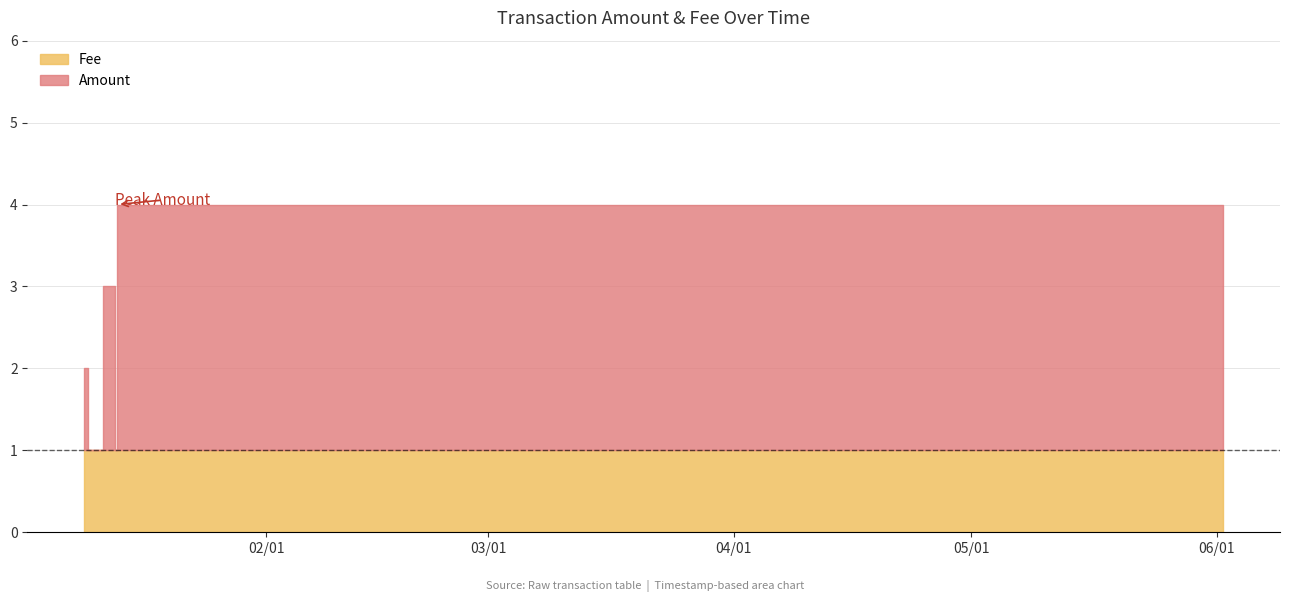

True or false: Amount and Fee intersect in this chart.

True